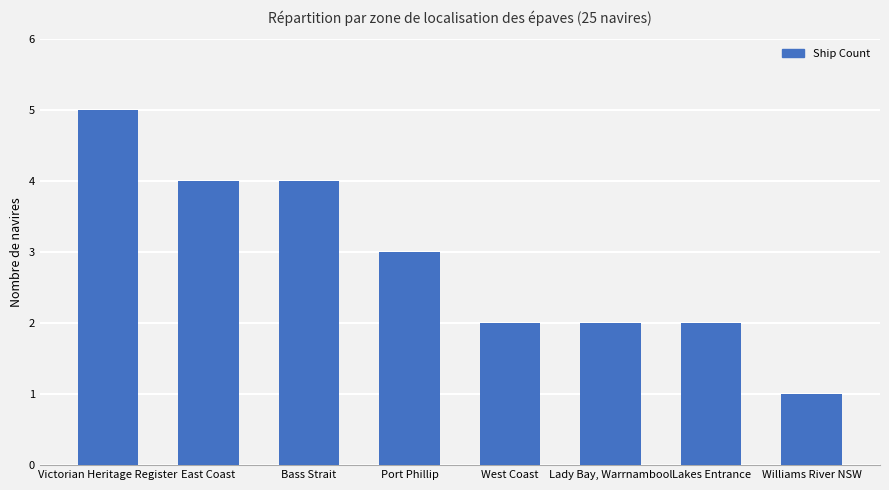

What is the change in value from Victorian Heritage Register to Bass Strait?

-1